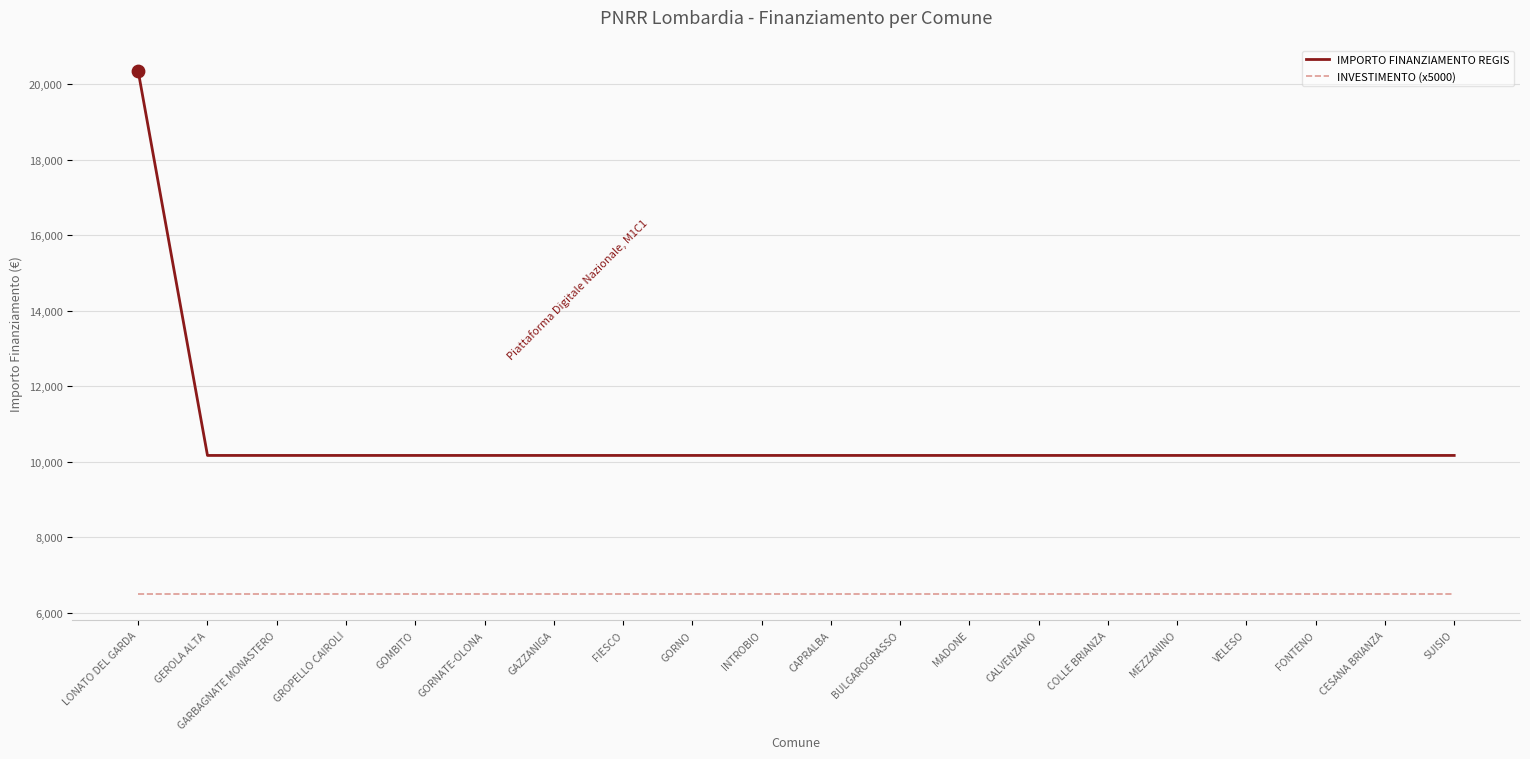

Which series has the largest range (max minus min)?

IMPORTO FINANZIAMENTO REGIS